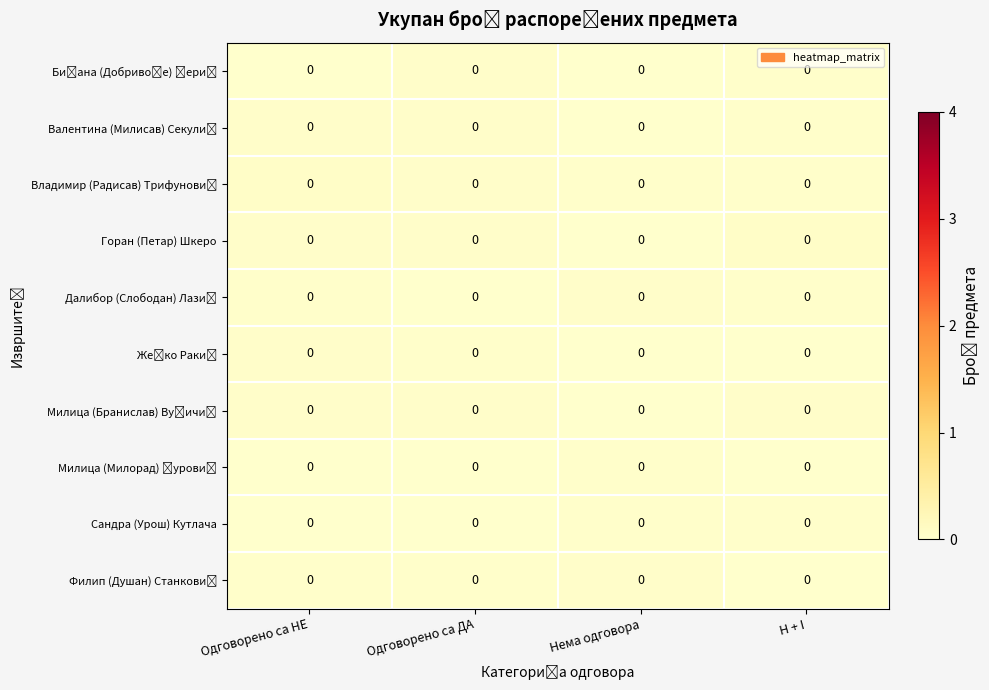

Count the number of data series in this chart.

10